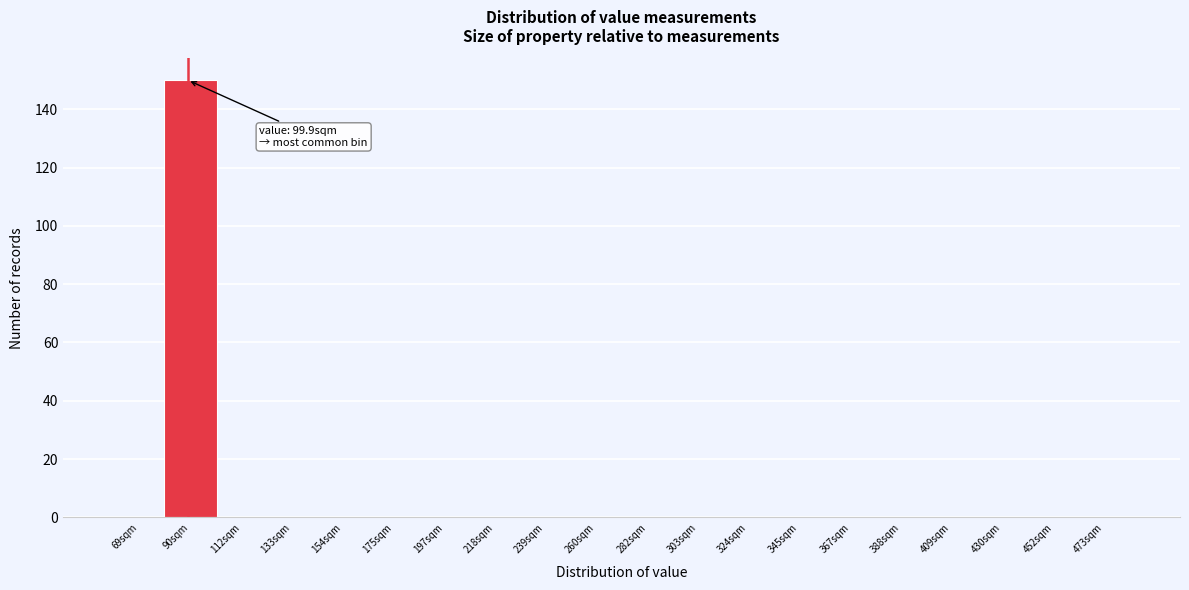

Reading left to right, what are all the values shown in this chart?

69sqm=0	90sqm=150	112sqm=0	133sqm=0	154sqm=0	175sqm=0	197sqm=0	218sqm=0	239sqm=0	260sqm=0	282sqm=0	303sqm=0	324sqm=0	345sqm=0	367sqm=0	388sqm=0	409sqm=0	430sqm=0	452sqm=0	473sqm=0